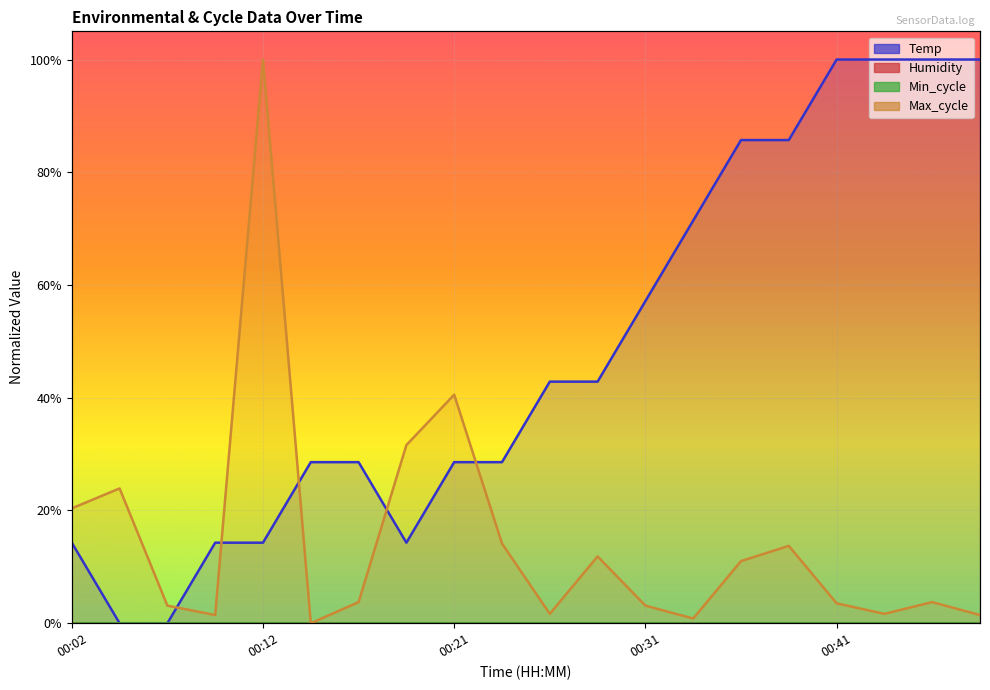

What is the sum of all Max_cycle values?

2.9